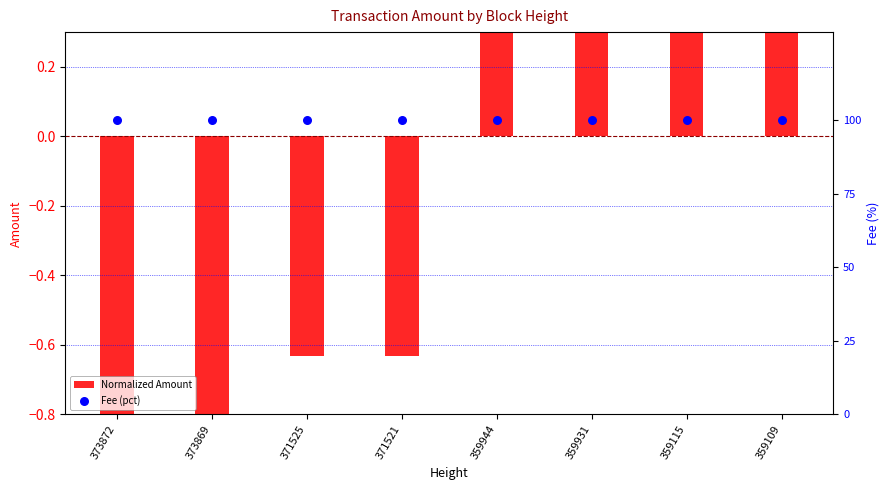

Which series reaches the minimum Y coordinate?

Normalized Amount